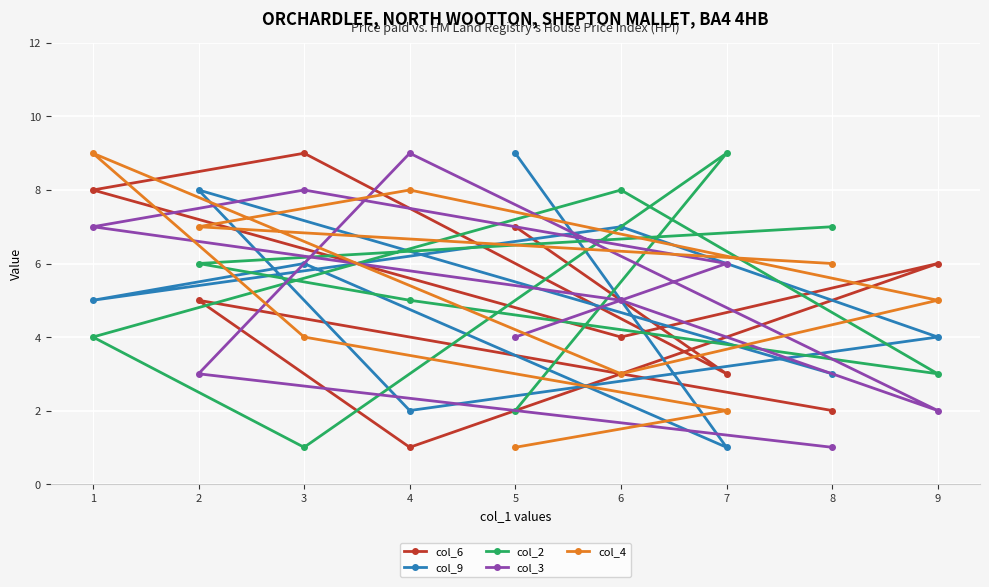

True or false: col_4 has more than 0 interior local peaks.

True